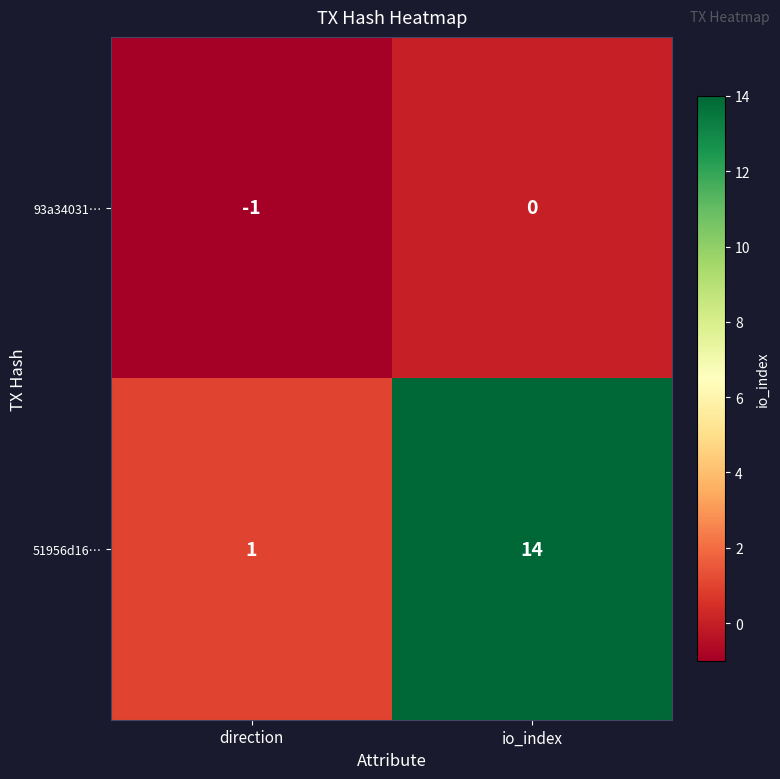

List the series in order of their peak value, highest first.

51956d16…, 93a34031…